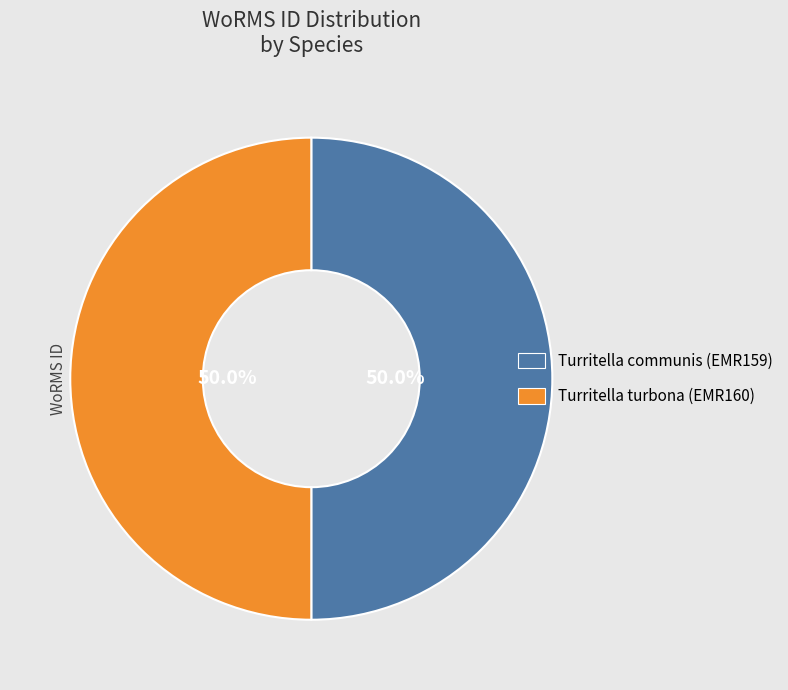

What is the ratio of the value at Turritella turbona to the value at Turritella communis?

1.0